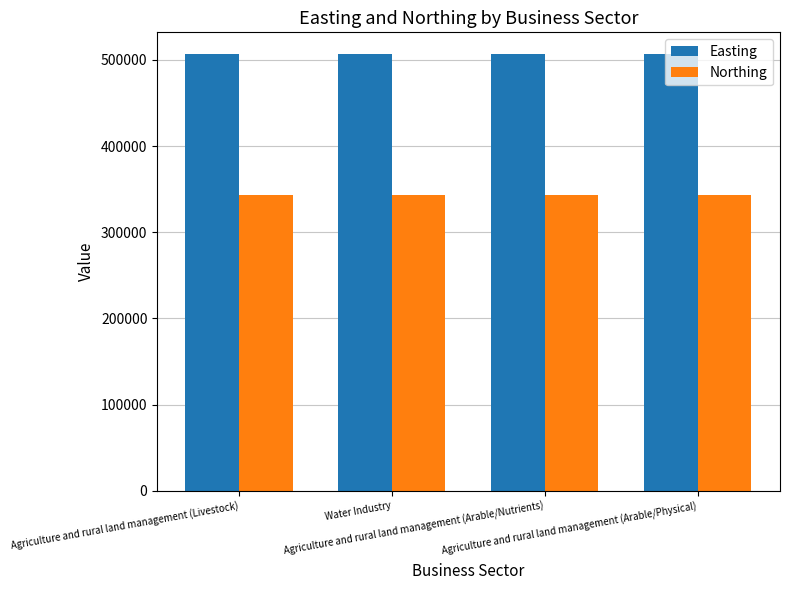

What is the maximum value shown in the chart?

506770